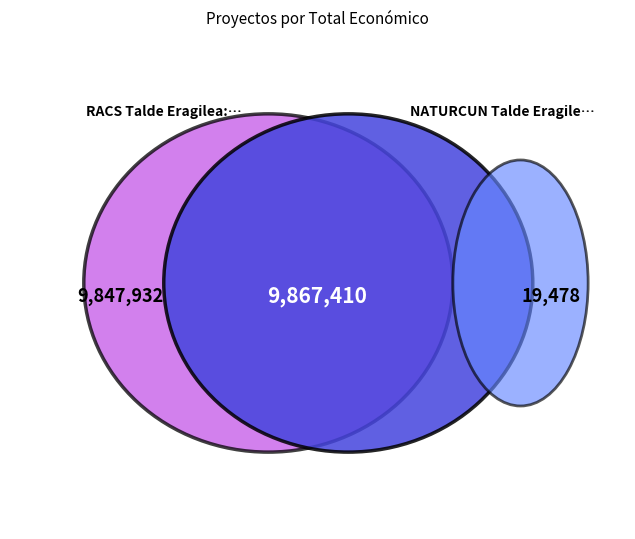

Rank the categories by value from highest to lowest.

RACS Talde Eragilea: Labore Iraunkorrak, NATURCUN Talde Eragilea: Untxien hazkuntza